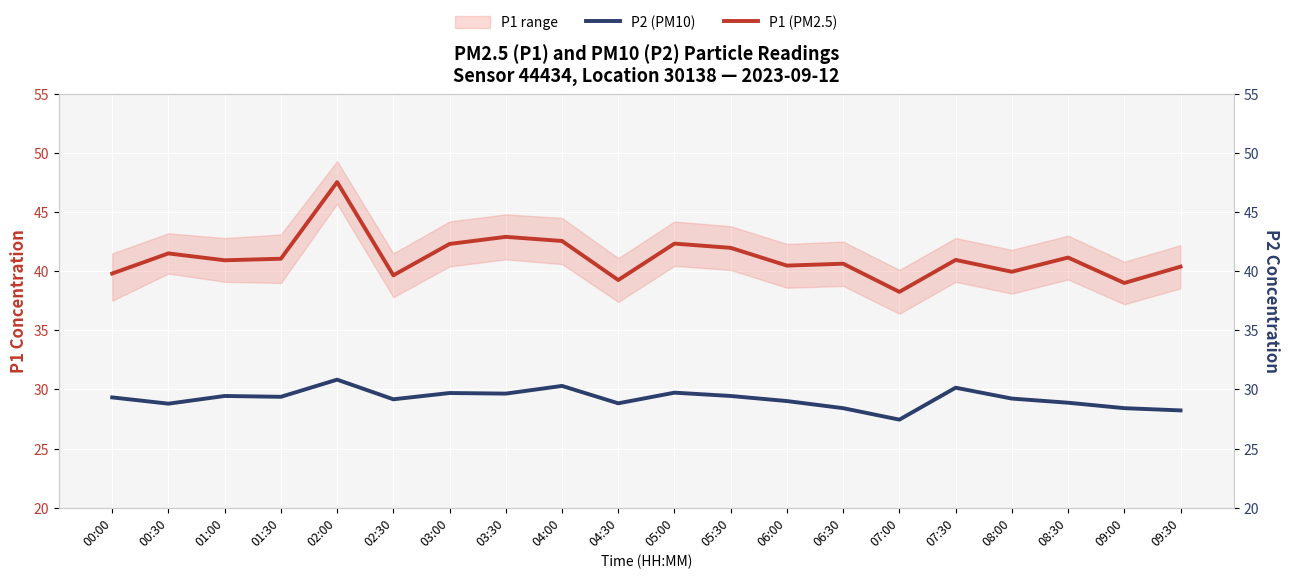

Reading right to left, what are all the values shown in this chart?

P2 (PM10): 28.2	28.4	28.9	29.2	30.1	27.4	28.4	29.0	29.4	29.7	28.8	30.3	29.6	29.7	29.2	30.8	29.4	29.4	28.8	29.3
P1 (PM2.5): 40.4	39.0	41.1	40.0	41.0	38.2	40.6	40.5	42.0	42.3	39.2	42.5	42.9	42.3	39.6	47.5	41.0	40.9	41.5	39.8